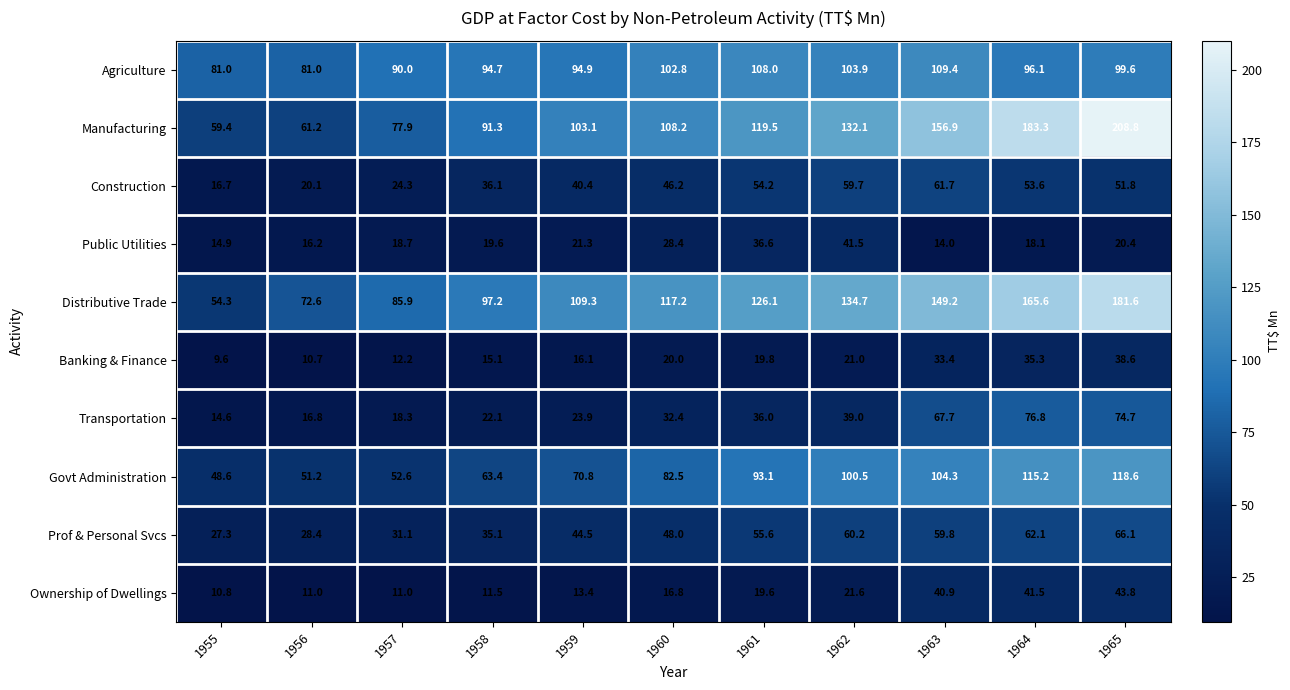

Is it true that Prof & Personal Svcs equals 18.4 at 1958?

False